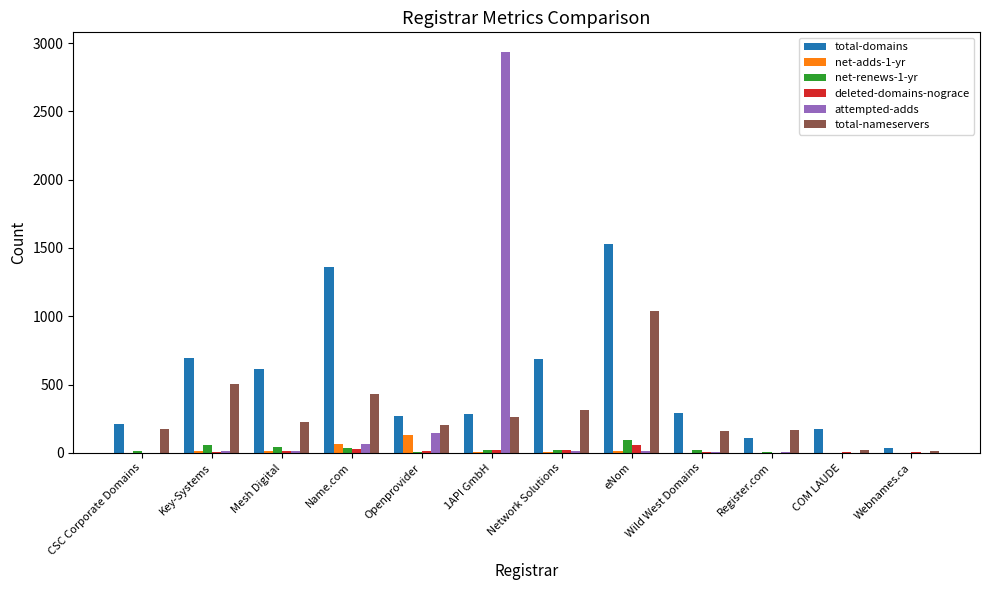

Which series has the largest total across all categories?

total-domains